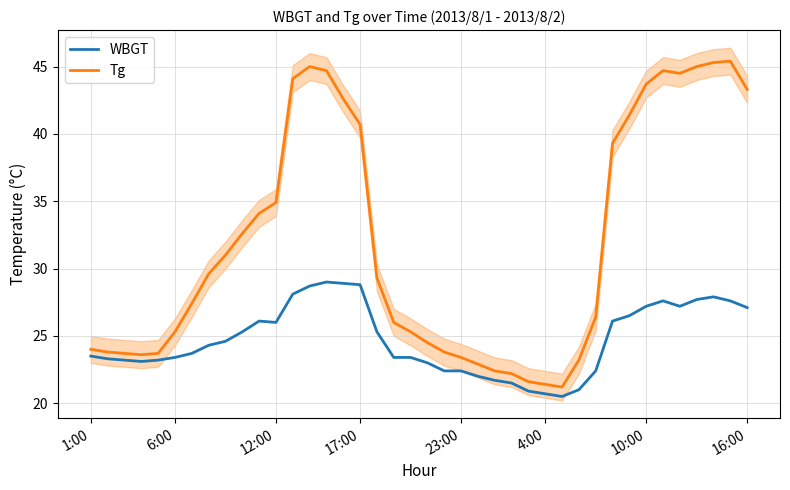

Between 33 and 23:00, which is larger?

33